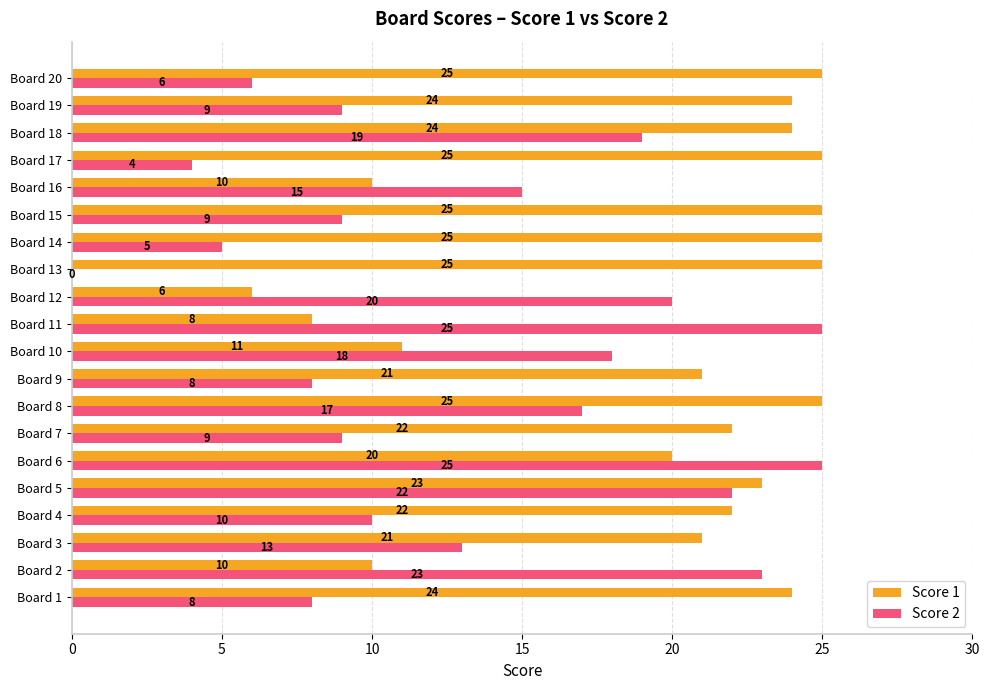

The value of Score 2 at Board 15 is 6. True or false?

False